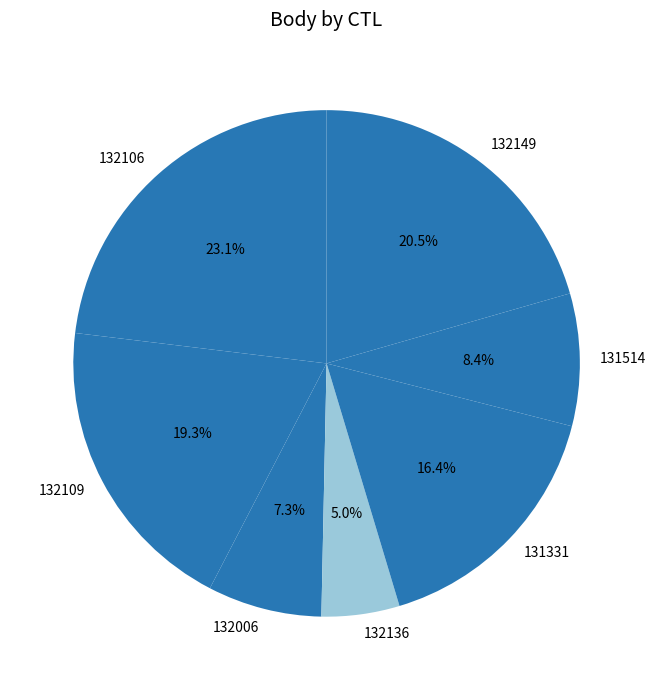

Is there a majority slice in this chart?

No